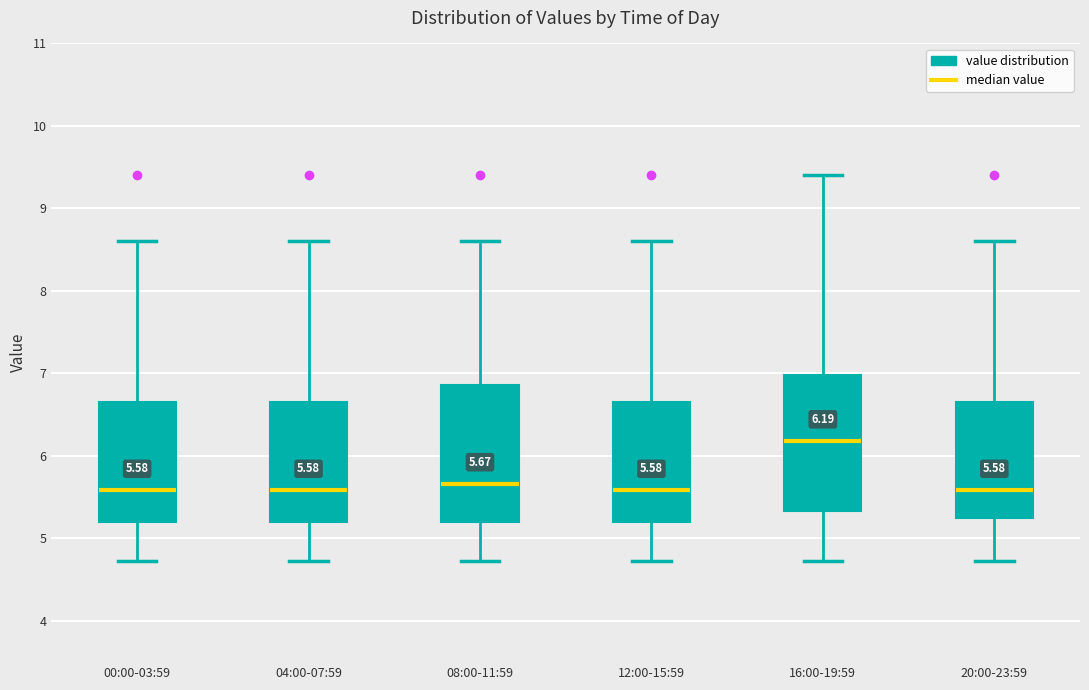

Which box's median line is the highest?

16:00-19:59